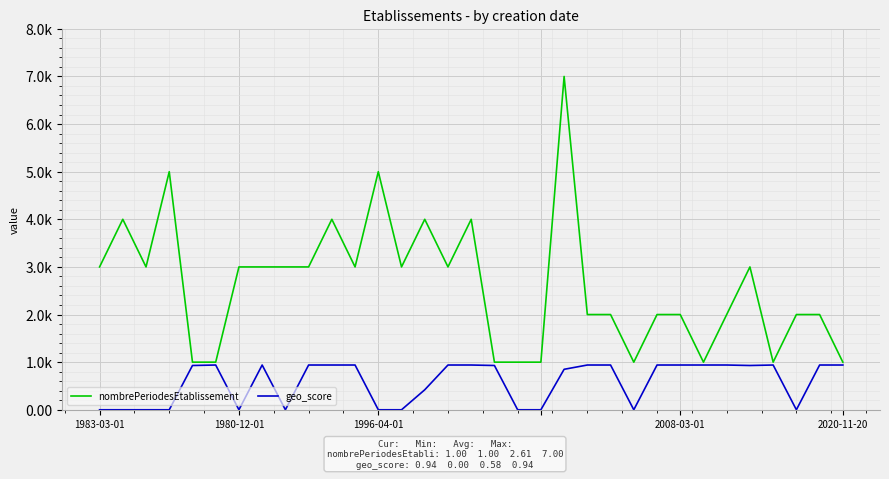

Where is the first local minimum for geo_score?

1980-12-01